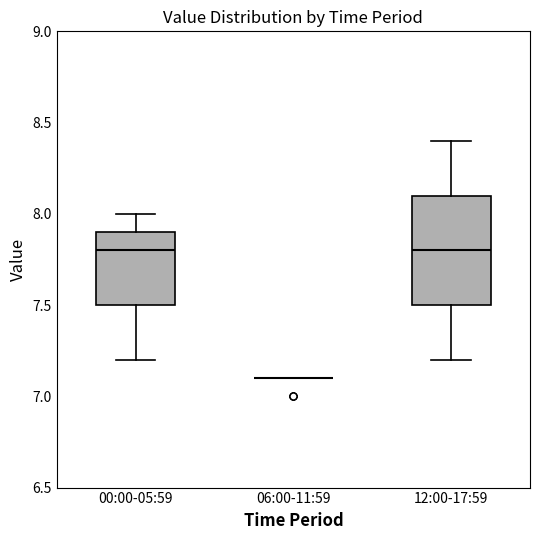

Reading left to right, transcribe this box plot: for each box, give where its median line is, the range the box spans, and where its two whiskers end, as read against the y-axis. The values are not printed on the chart, so give them approximately, as read against the axis.

00:00-05:59: median 7.8, box 7.5 to 7.9, whiskers 7.2 to 8.0
06:00-11:59: box collapsed to a line at 7.1, whiskers 7.1 to 7.1
12:00-17:59: median 7.8, box 7.5 to 8.1, whiskers 7.2 to 8.4